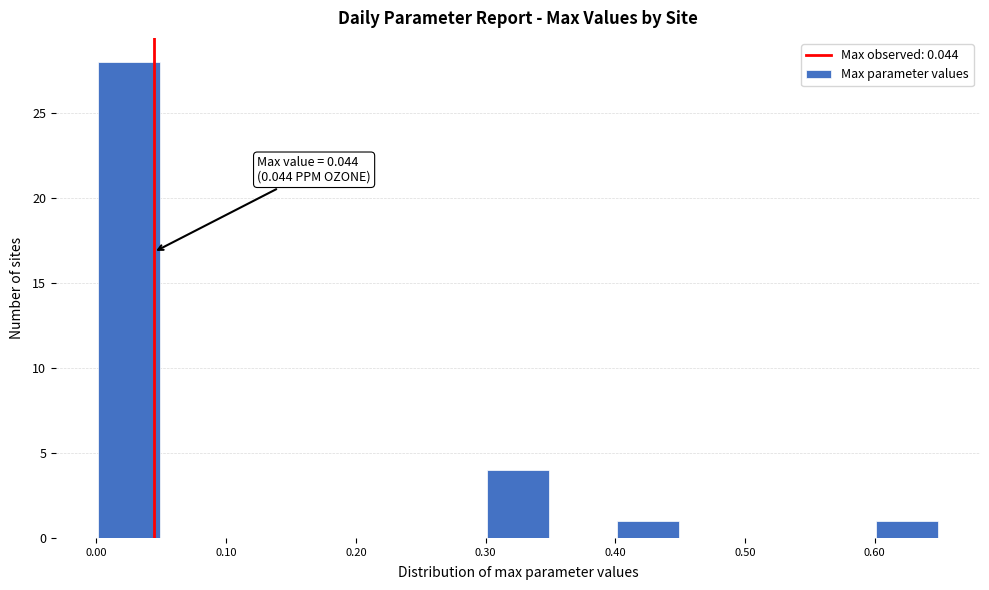

Over which range of the x-axis is the bar tallest?

0.00 to 0.05